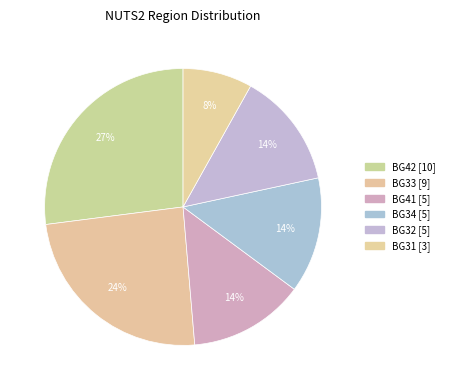

How many segments does this pie chart have?

6